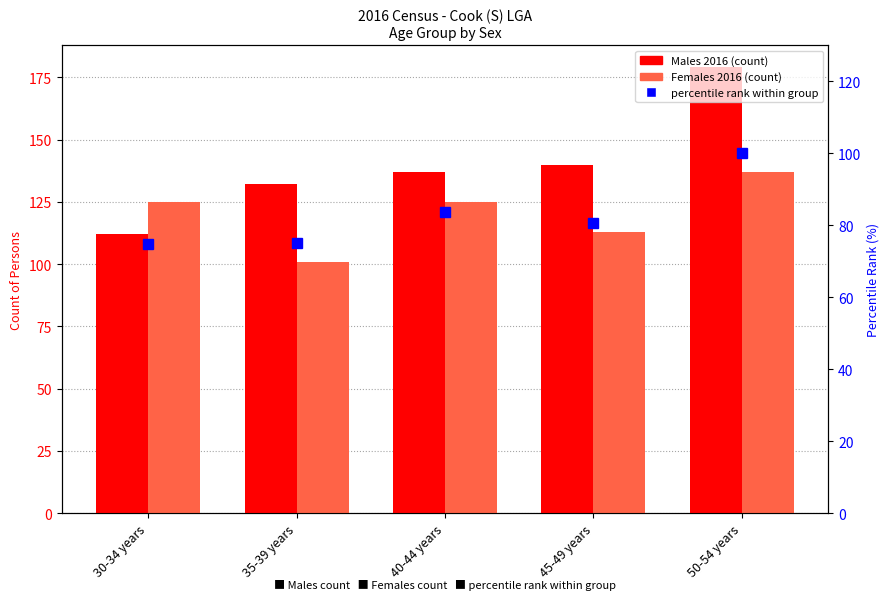

At which category is the sum across all series the highest?

50-54 years